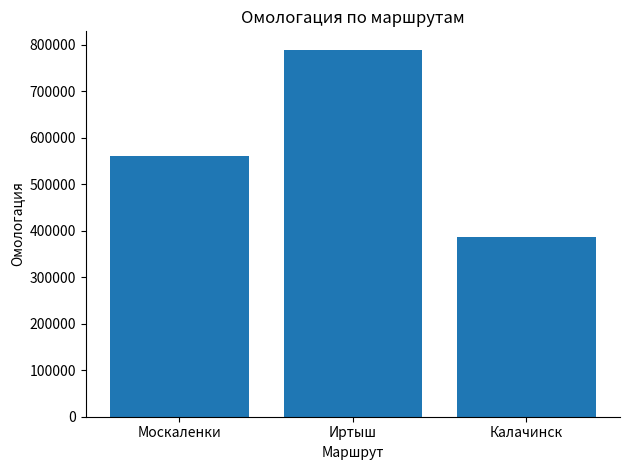

What is the difference between the values at Иртыш and Калачинск?

403530